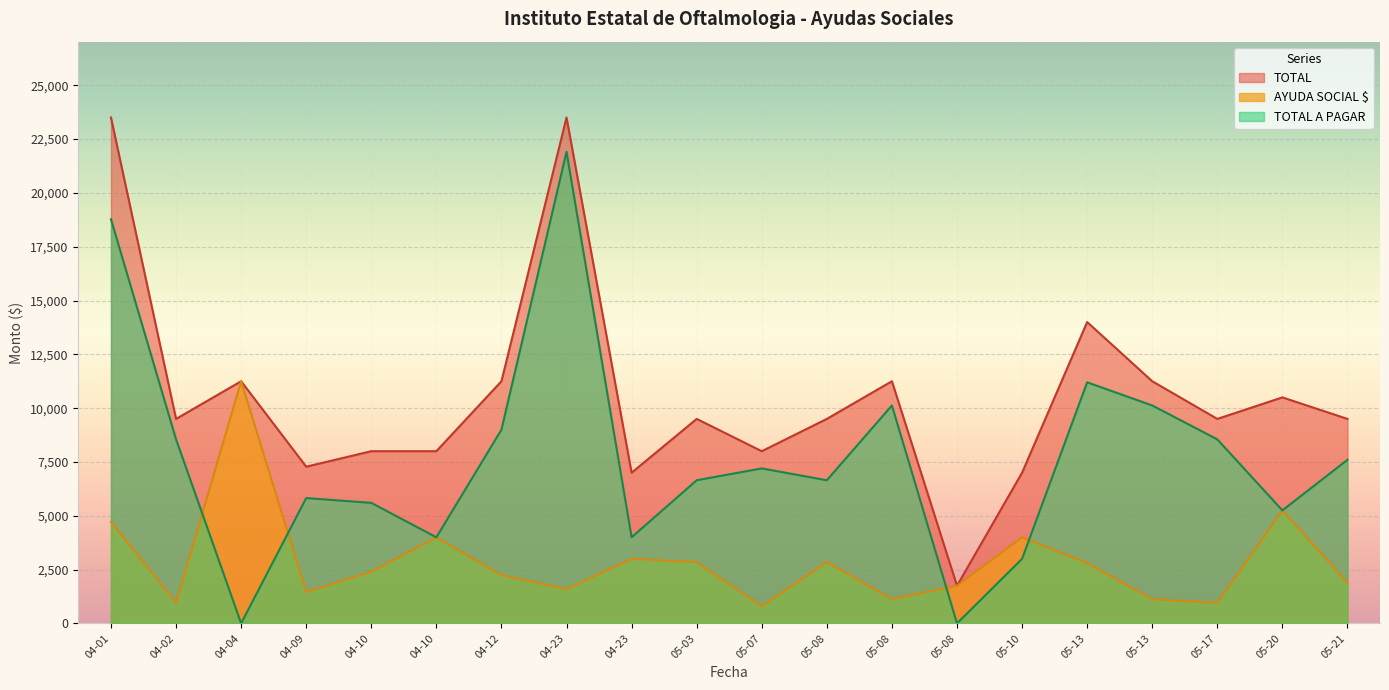

The value of AYUDA SOCIAL $ at 05-10 is 4000.0. True or false?

True